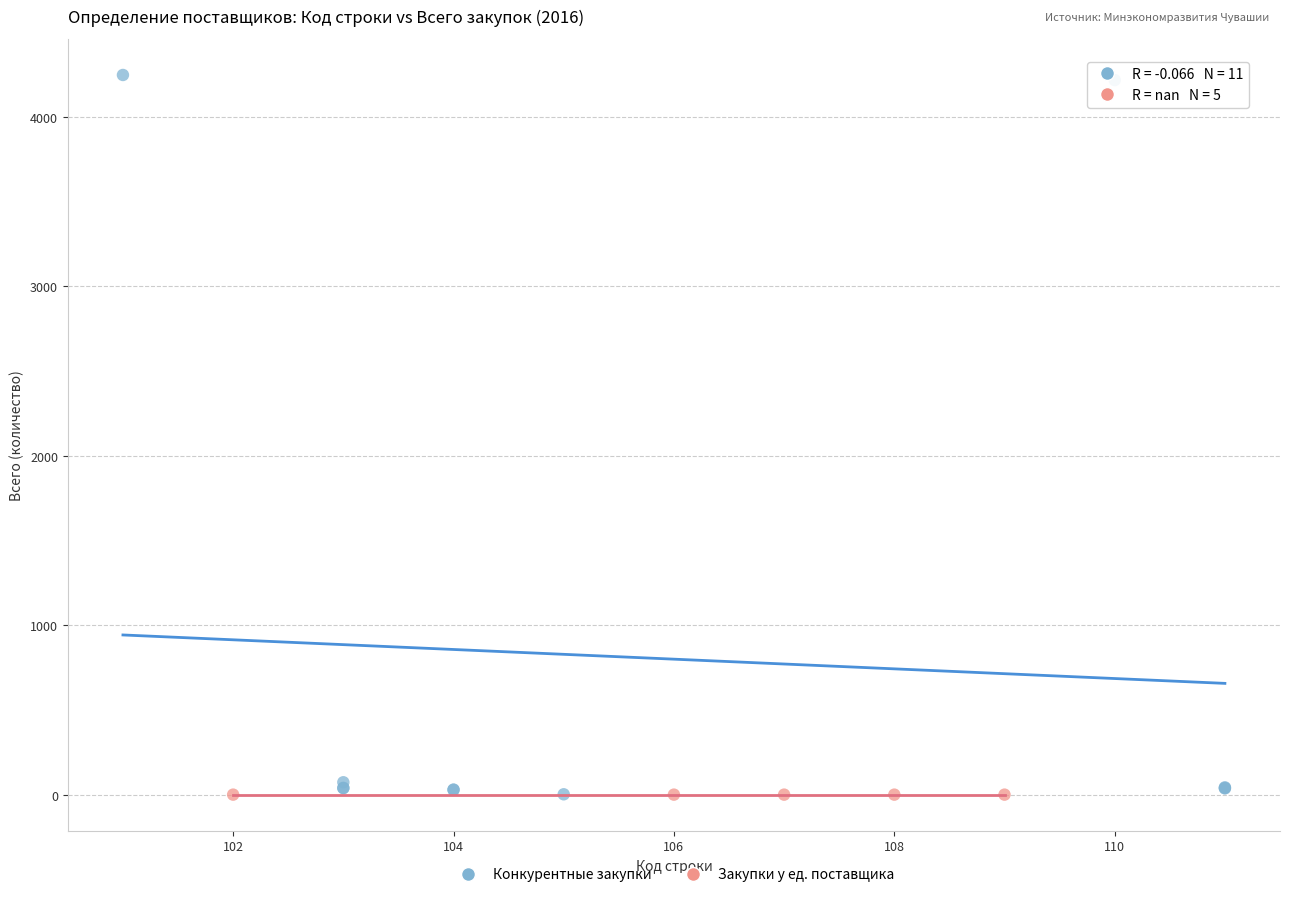

Which series contains the highest Y value?

Конкурентные закупки